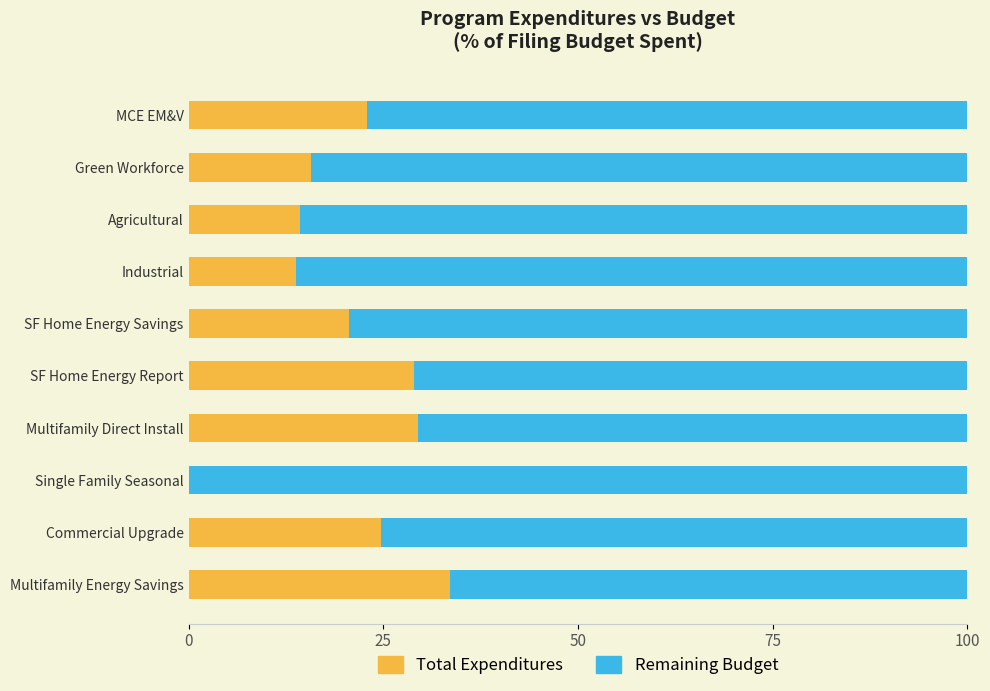

How many series are shown in this chart?

2